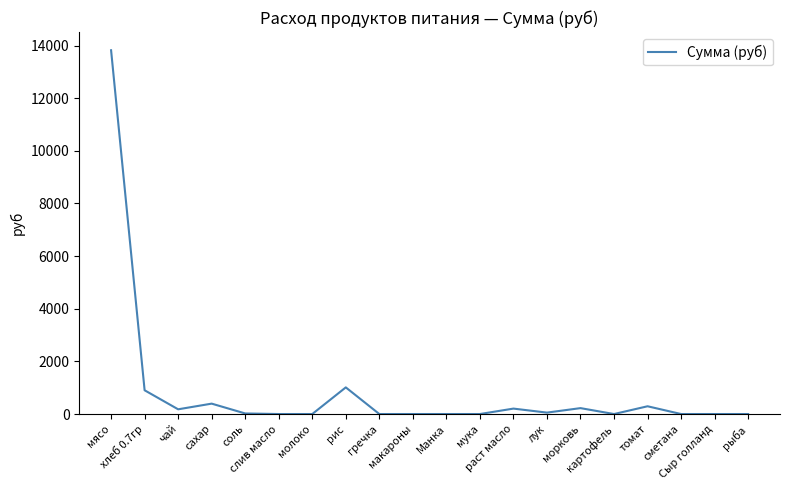

What is the greatest value displayed?

13821.5